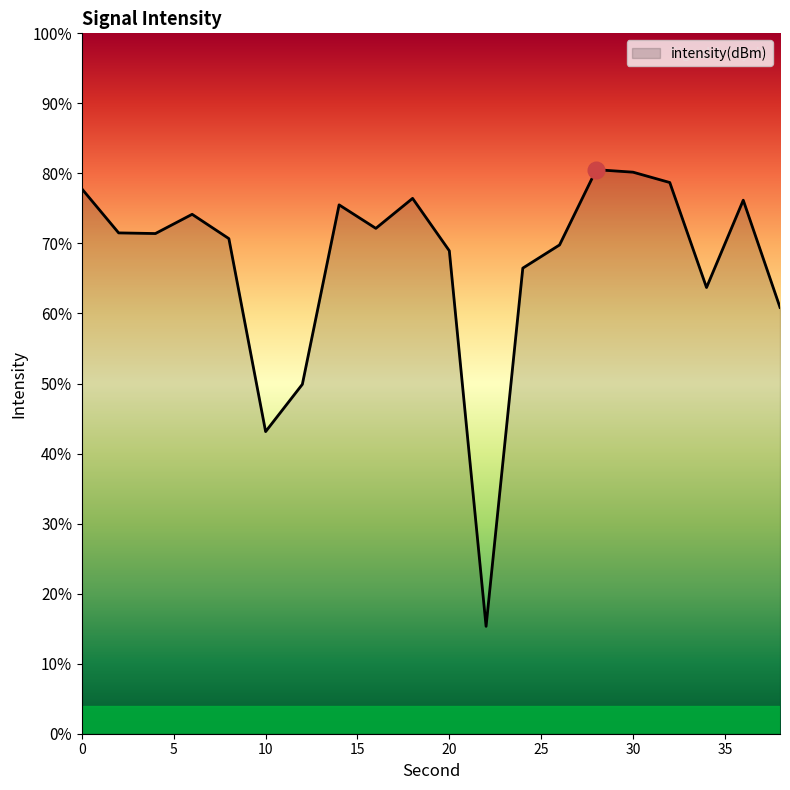

How many lines are shown in the chart?

1